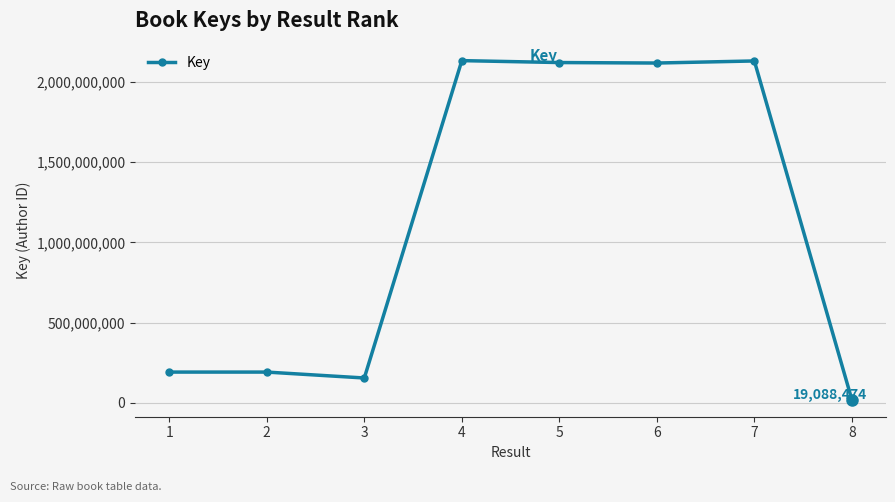

How many values are below 2117345434?

4